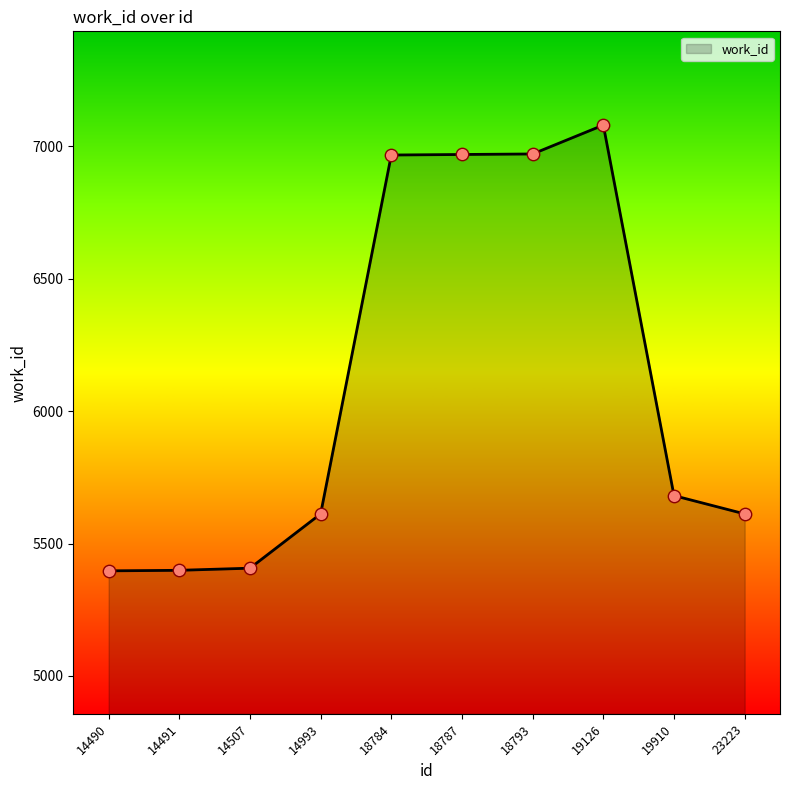

Approximately how many times larger is the value at 14491 compared to 14993?

1.0